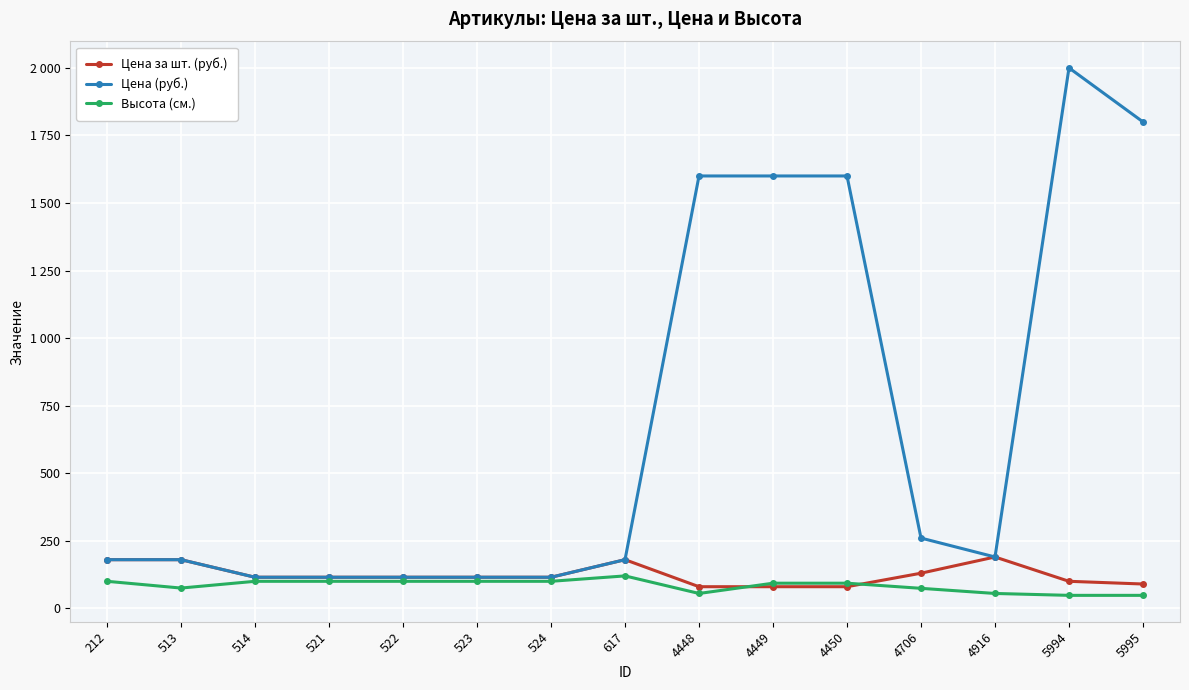

What is the minimum value shown in the chart?

48